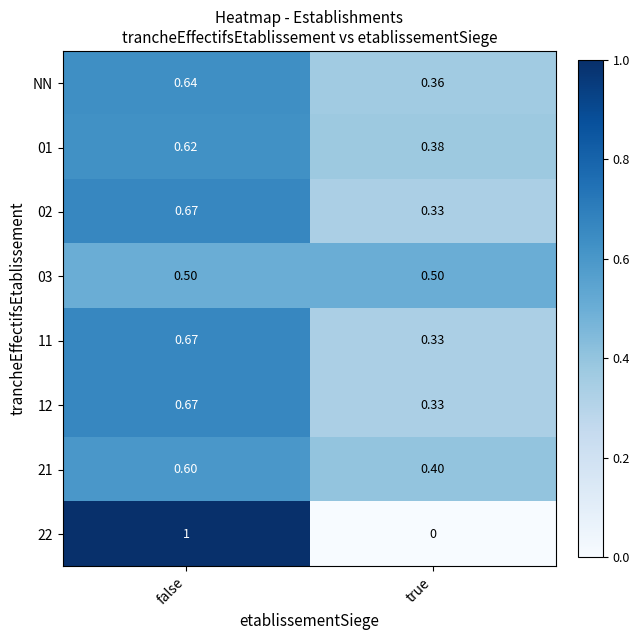

What is the total value across all series at true?

2.6